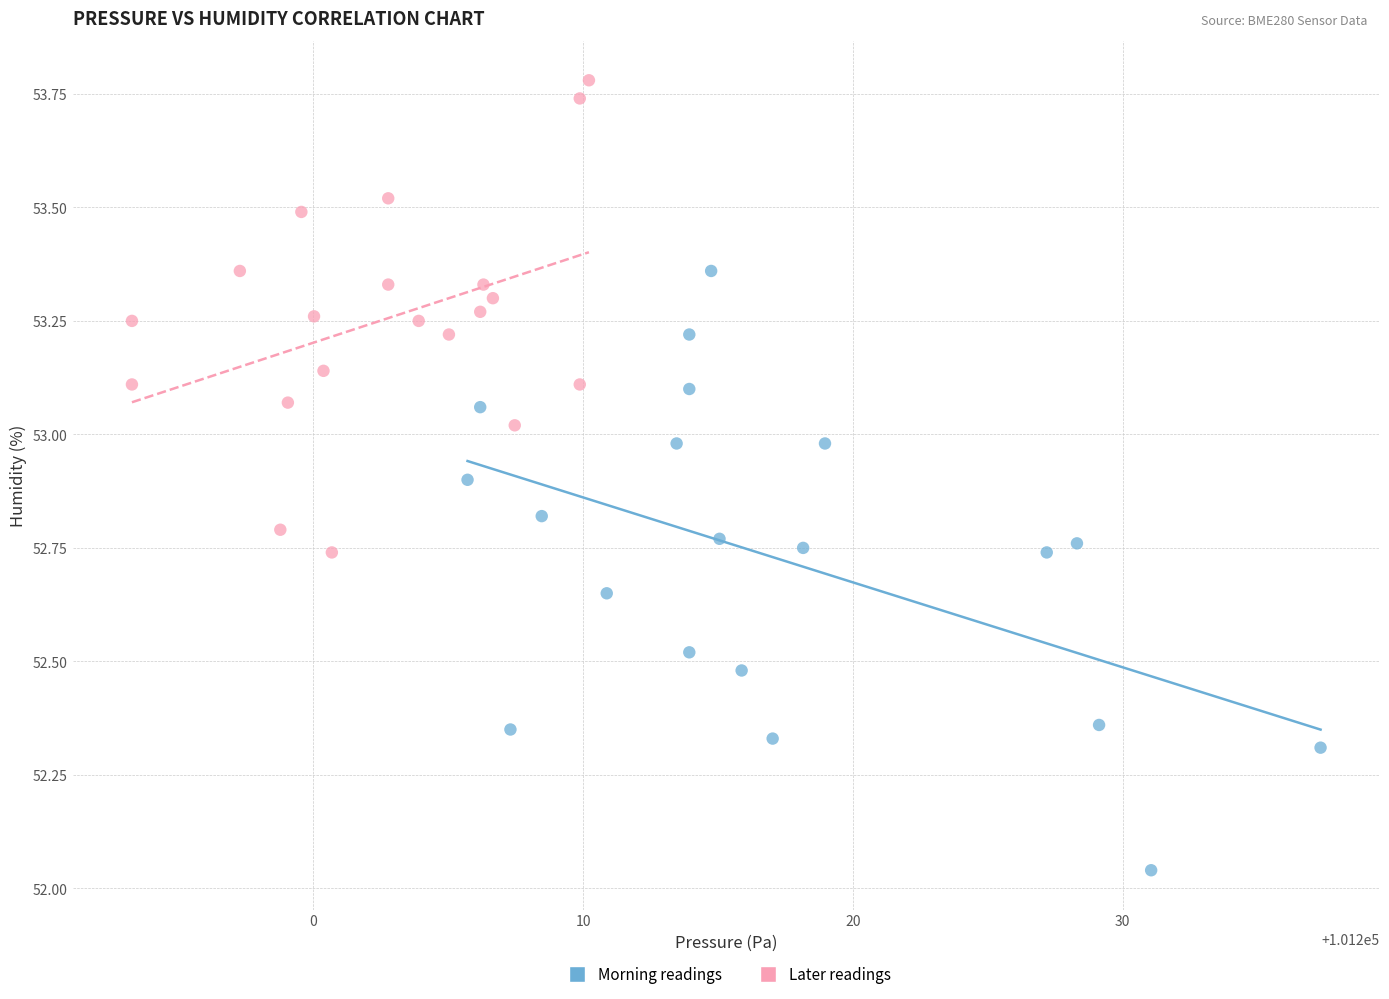

Which series contains the lowest Y value?

Morning readings